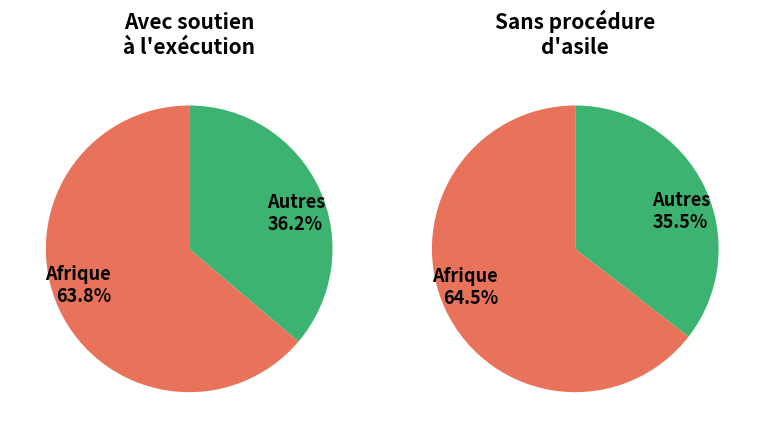

What is the majority slice?

Afrique